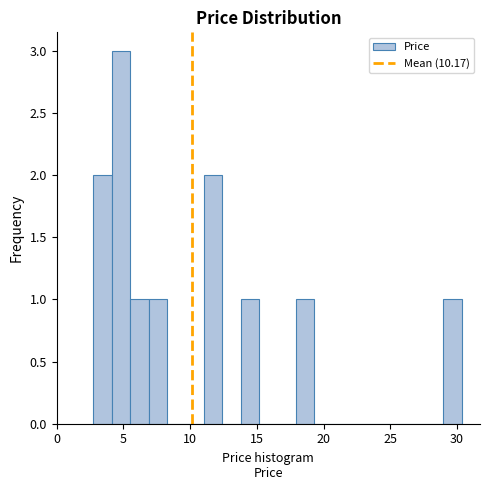

Around what value on the x-axis is the tallest bar? Give the approximate position of its centre, as read against the axis.

5.0